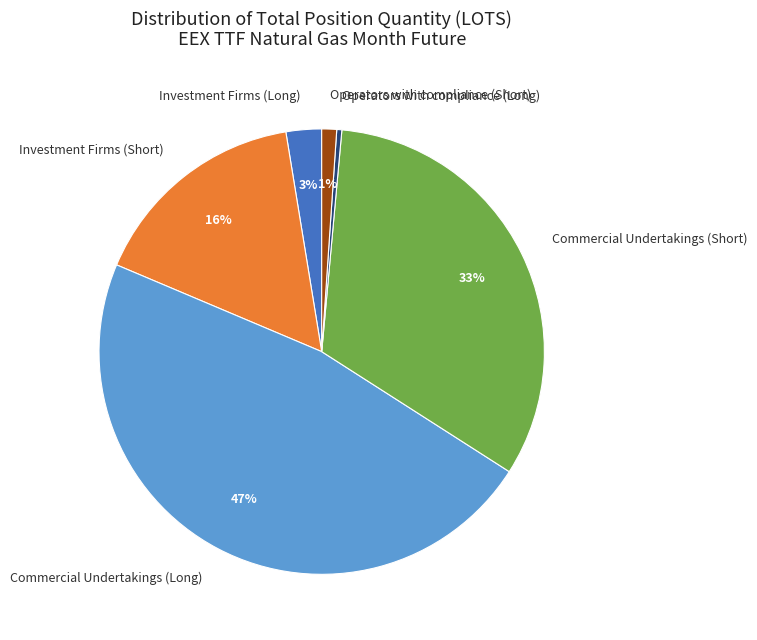

To the nearest percent, what is the average slice percentage?

17%